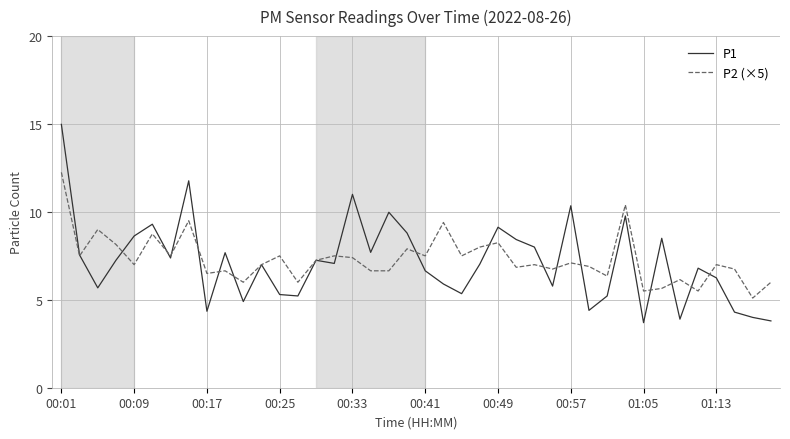

Rank the series by their maximum value, from highest to lowest.

P1, P2 (×5)